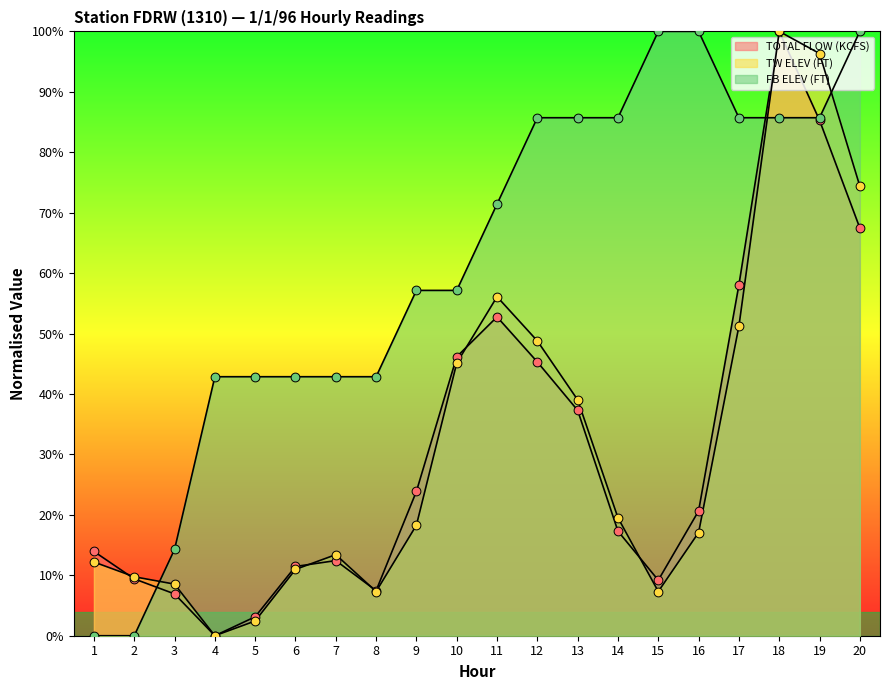

At how many categories does at least one series exceed 29?

17